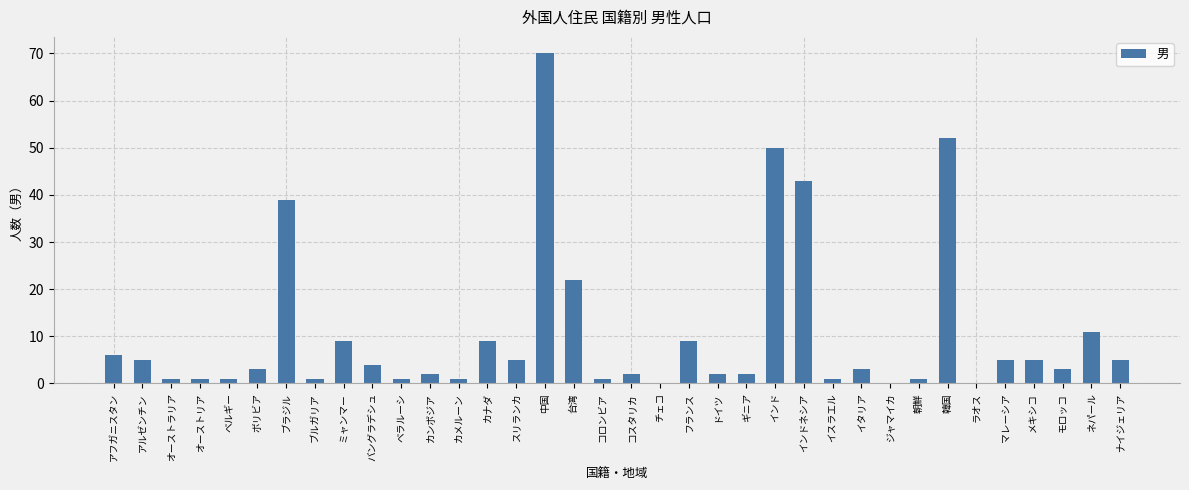

What is the sum of all values?

375